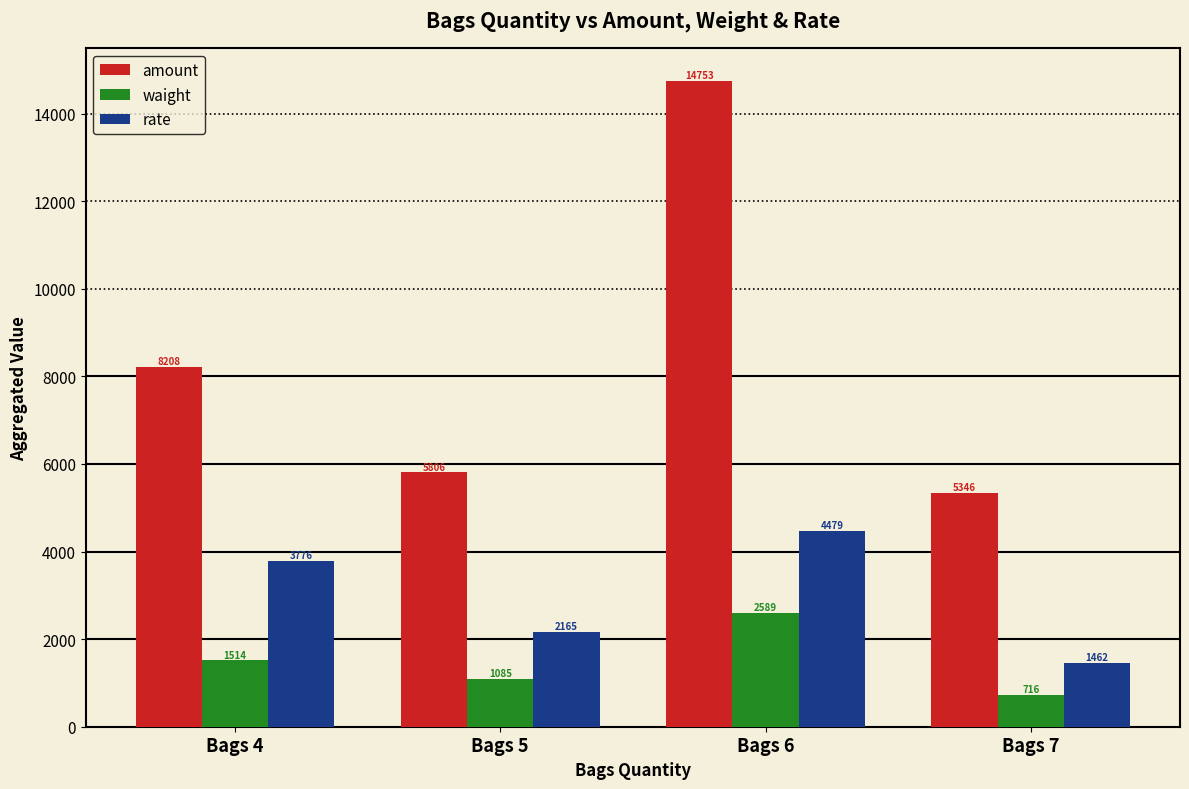

Is the value of waight at Bags 7 greater than the value of rate at Bags 4?

No